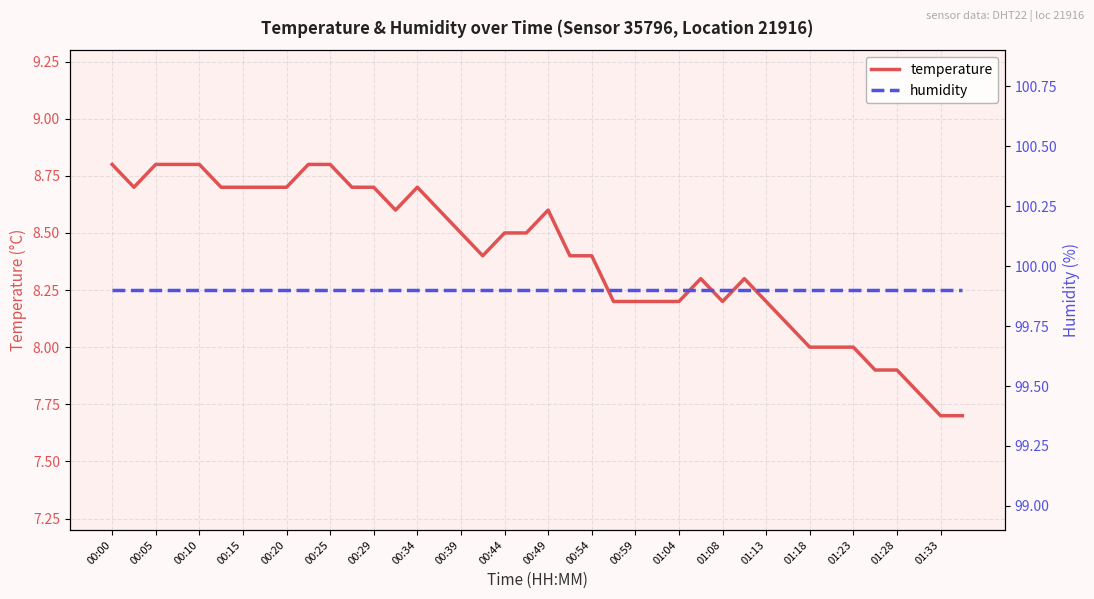

List the series in order of their peak value, highest first.

humidity, temperature